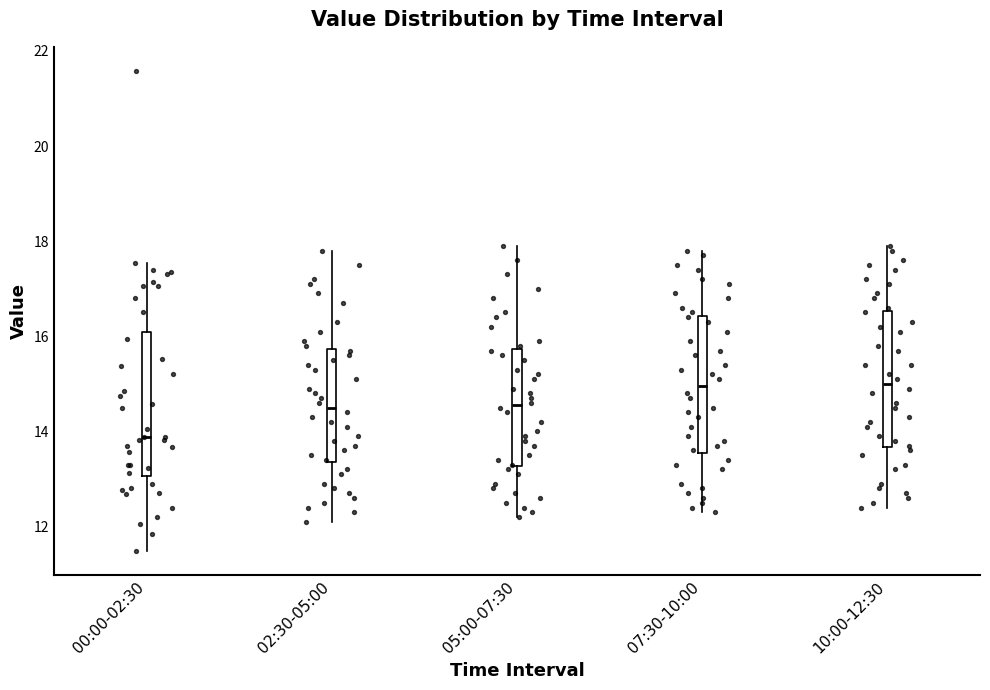

Reading left to right, read every box against the y-axis: the position of its median line, the range the box covers, and the ends of its whiskers. The values are not printed on the chart, so give them approximately, as read against the axis.

00:00-02:30: median 13.8, box 13.0 to 16.0, whiskers 11.4 to 17.6
02:30-05:00: median 14.6, box 13.4 to 15.8, whiskers 12.2 to 17.8
05:00-07:30: median 14.6, box 13.2 to 15.8, whiskers 12.2 to 18.0
07:30-10:00: median 15.0, box 13.6 to 16.4, whiskers 12.4 to 17.8
10:00-12:30: median 15.0, box 13.6 to 16.6, whiskers 12.4 to 18.0